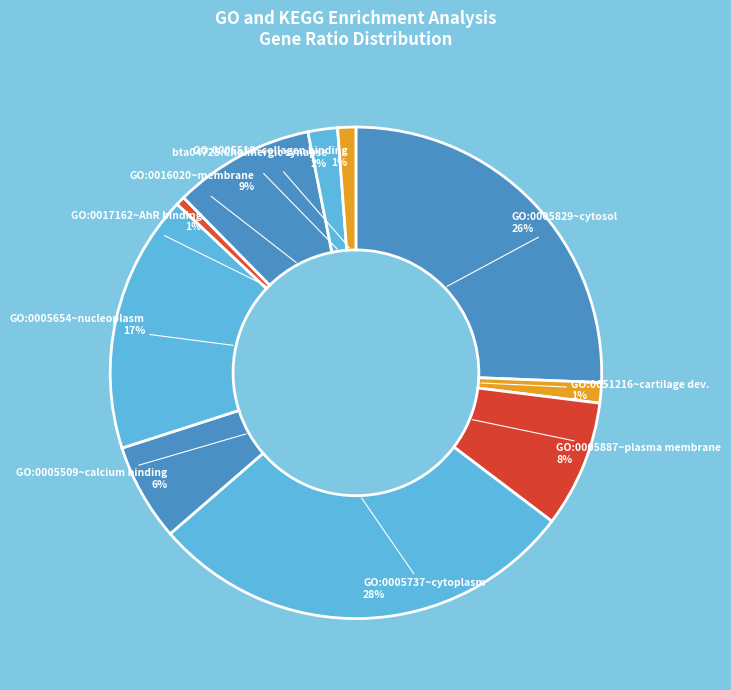

To the nearest percent, what is the average slice percentage?

10%